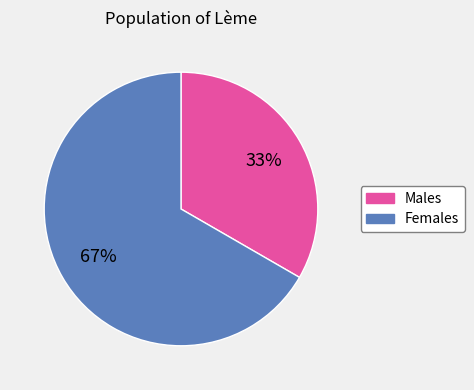

To the nearest percent, what is the average slice percentage?

50%